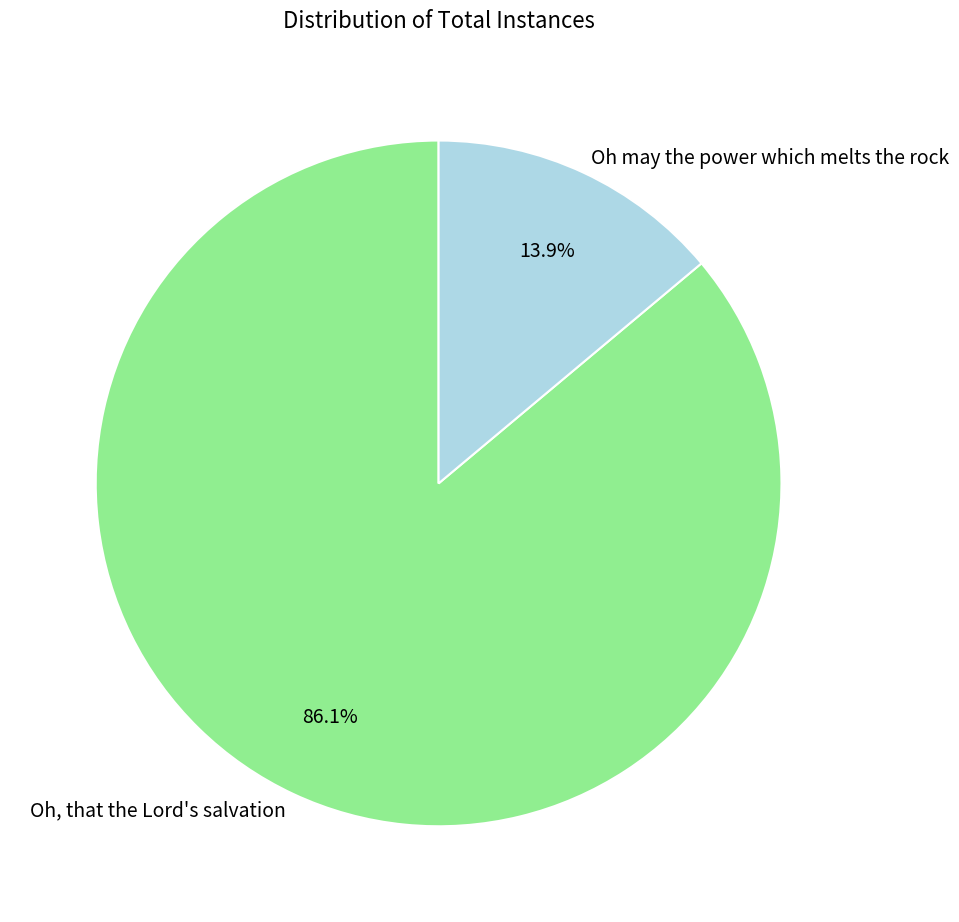

What is the largest slice in the pie chart?

Oh, that the Lord's salvation